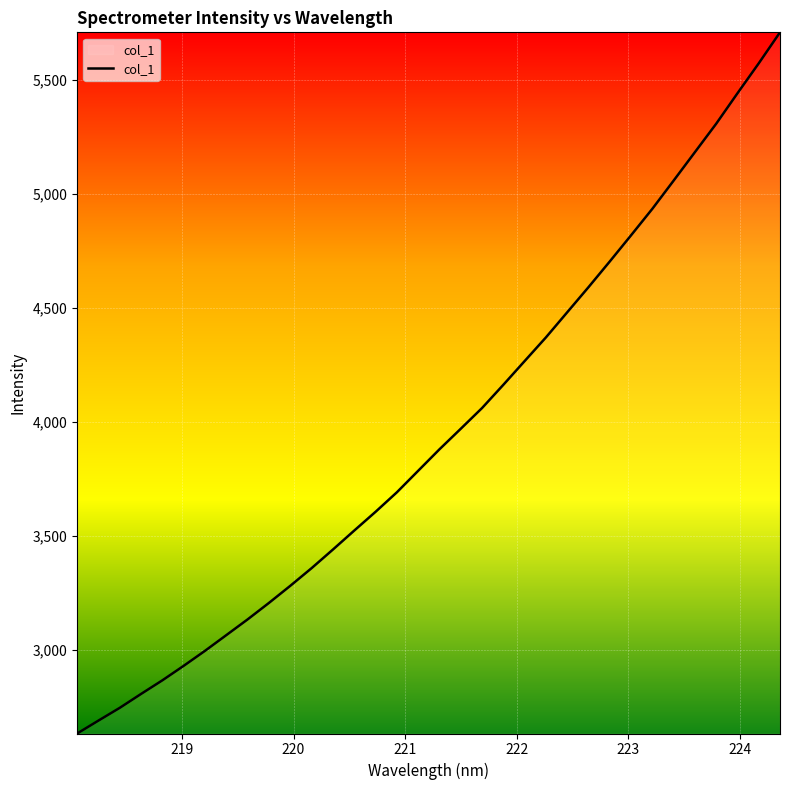

What is the difference between the maximum and minimum values?

3076.9